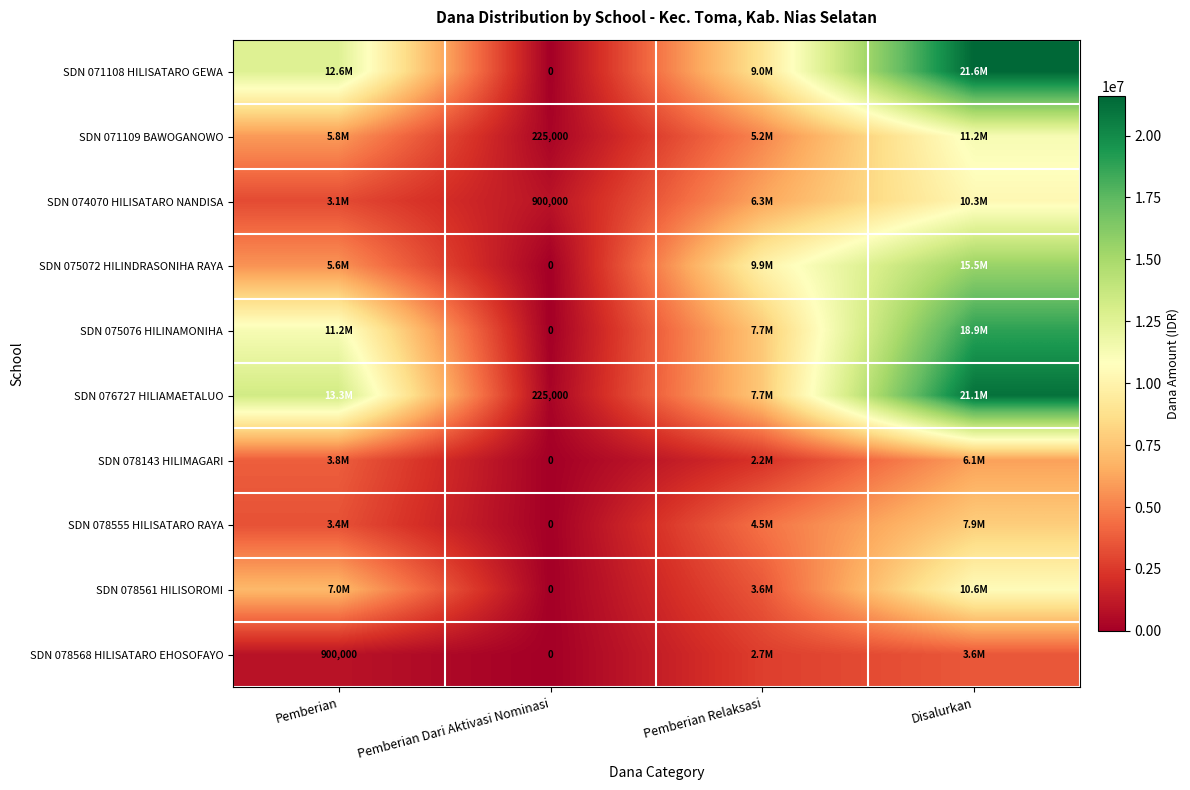

What is the total value across all series at Pemberian Dari Aktivasi Nominasi?

1350000